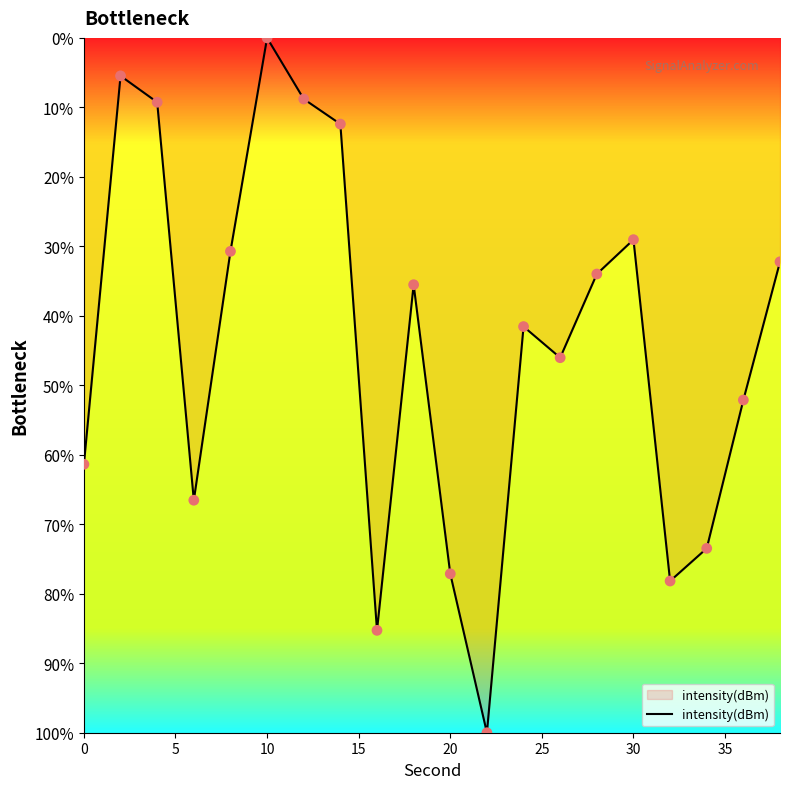

Does the chart have visible grid lines?

No